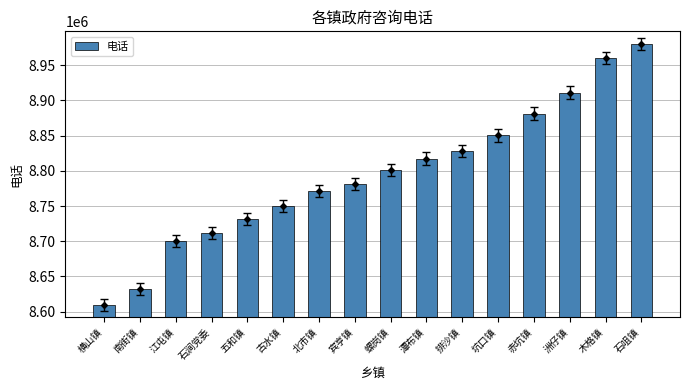

What is the greatest value displayed?

8980283